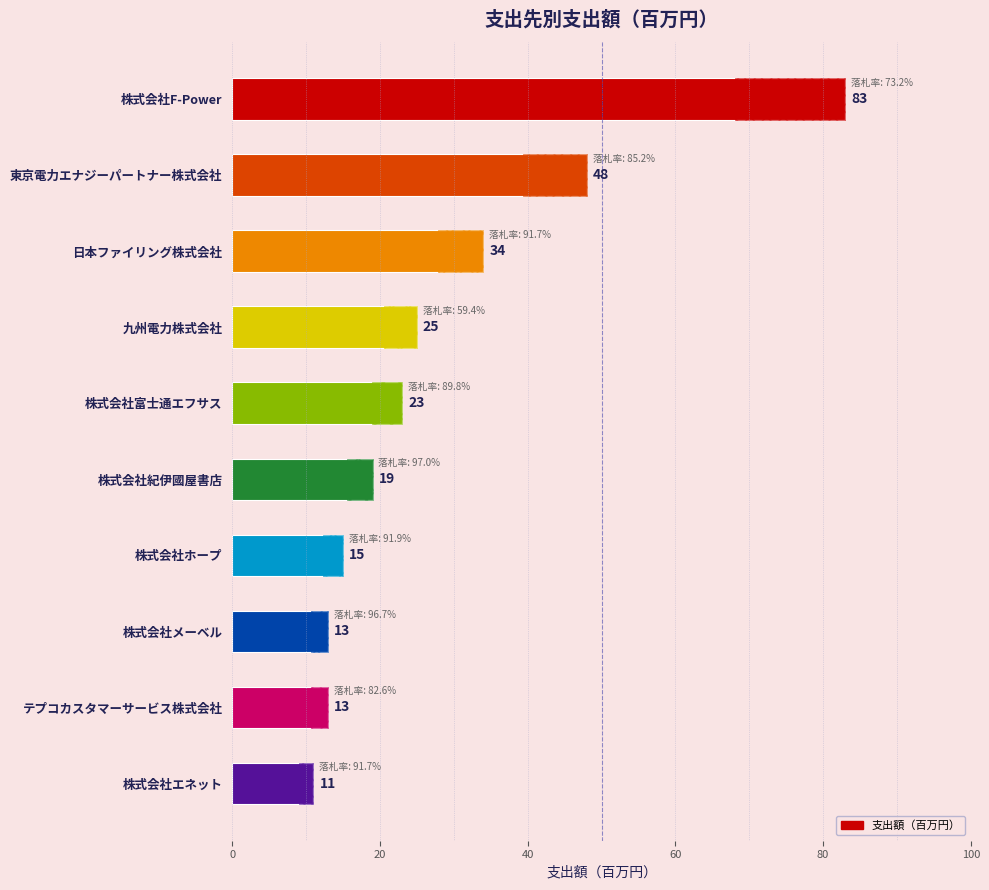

What is the sum of all values?

284